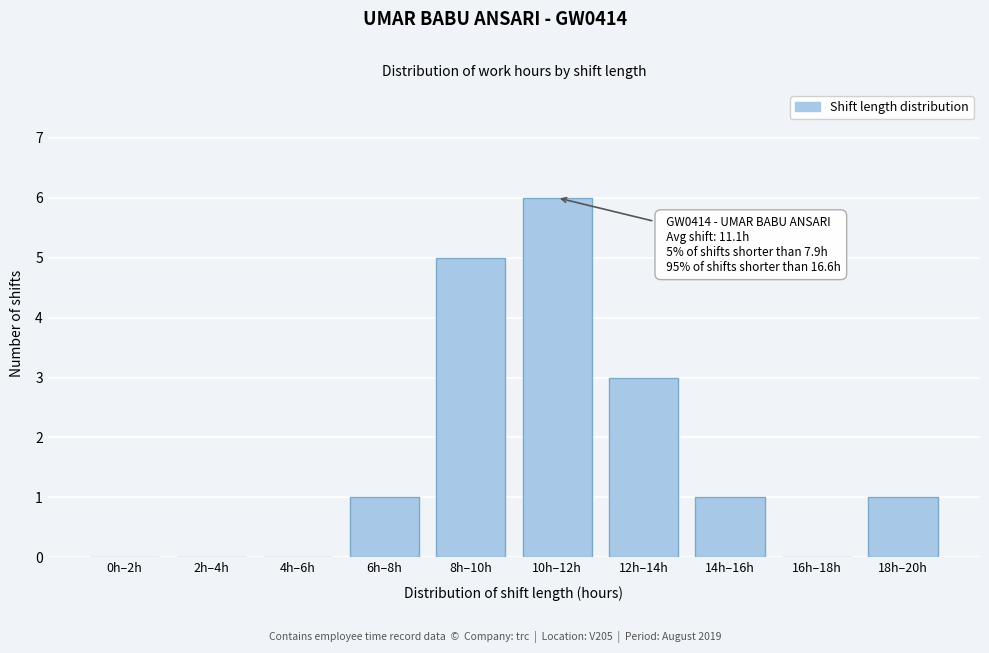

Reading left to right, transcribe all the data shown in this chart.

0h–2h=0	2h–4h=0	4h–6h=0	6h–8h=1	8h–10h=5	10h–12h=6	12h–14h=3	14h–16h=1	16h–18h=0	18h–20h=1